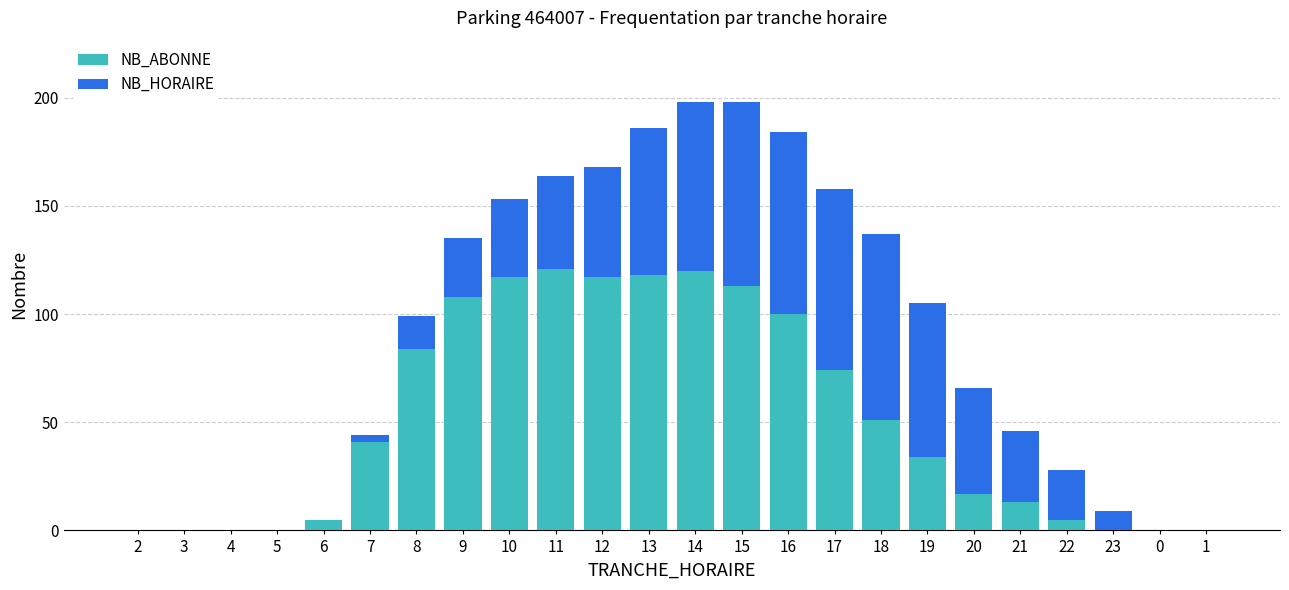

Is it true that NB_ABONNE equals 118 at 13?

True